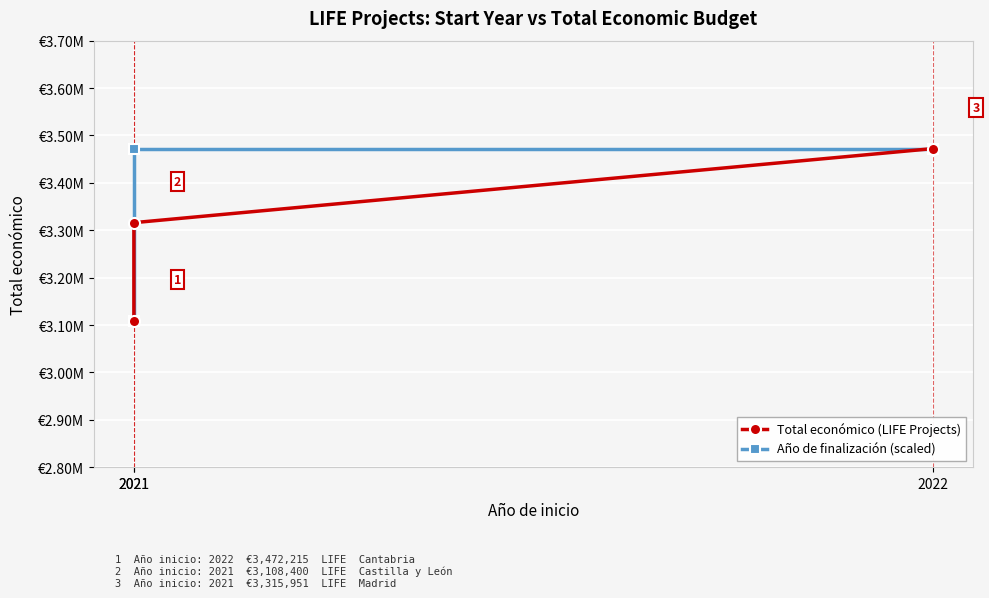

Count the Año de finalización (scaled) values in the range 3108400 to 3472215.

3